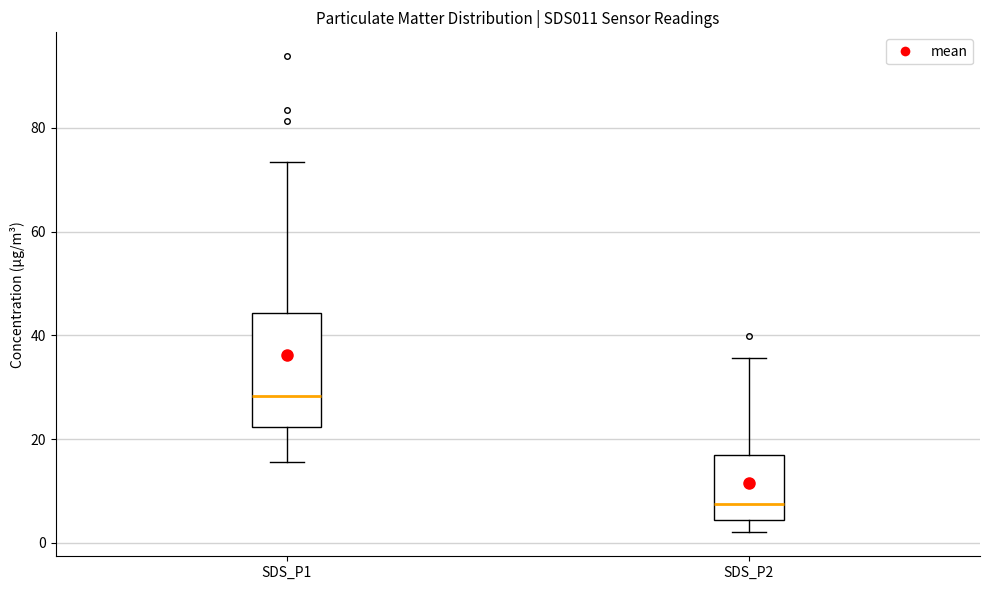

Which box has the lowest median line?

SDS_P2